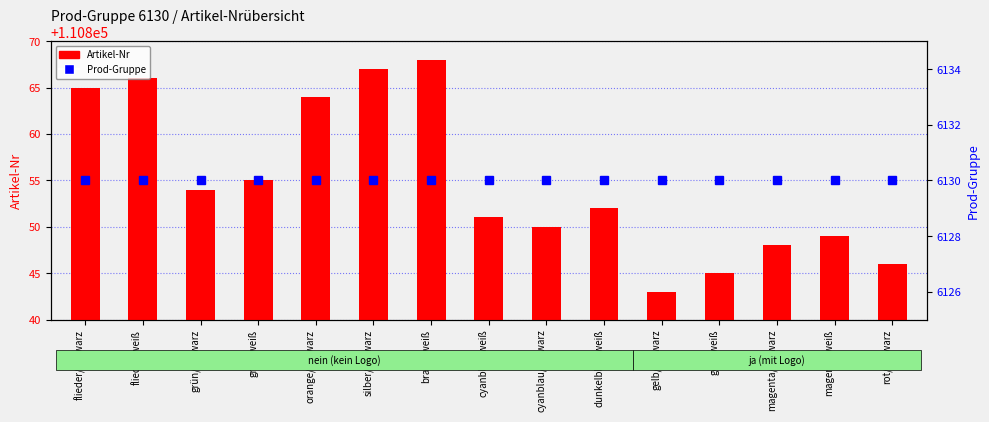

At which category is the sum across all series the highest?

braun/weiß